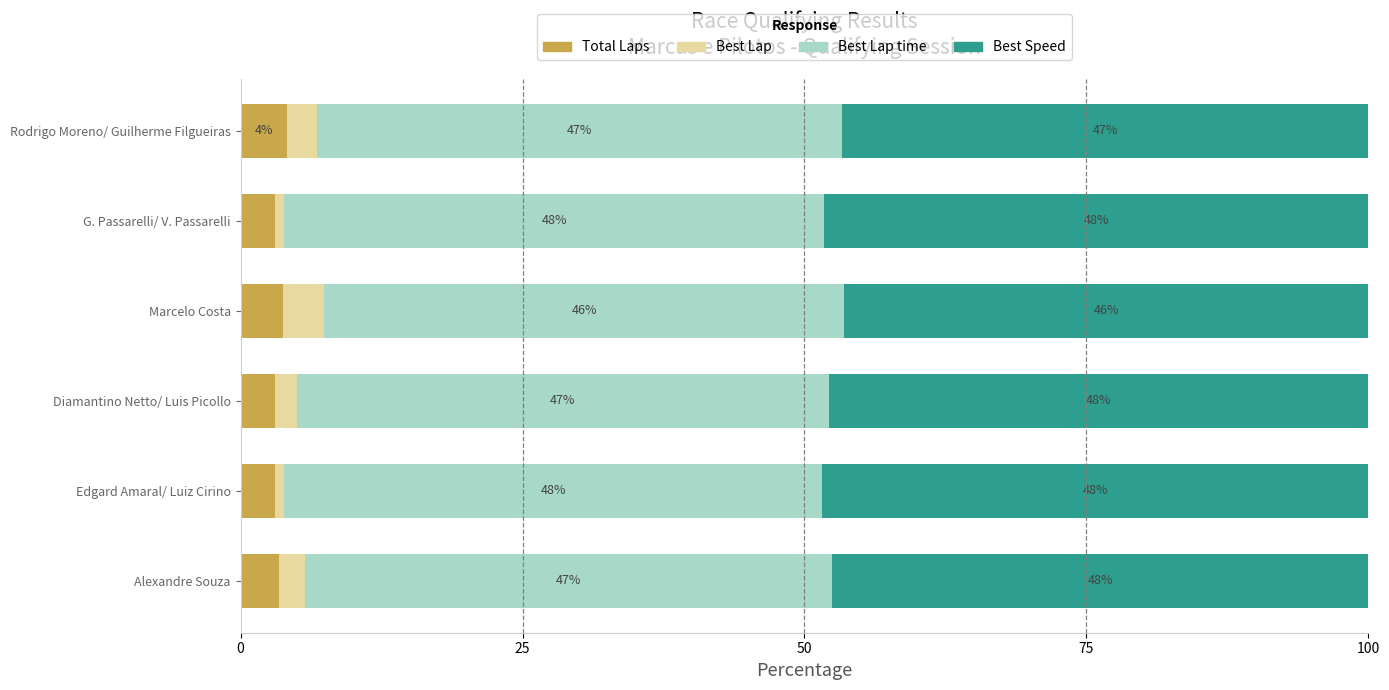

True or false: Total Laps has a value of 3.7 at Marcelo Costa.

True